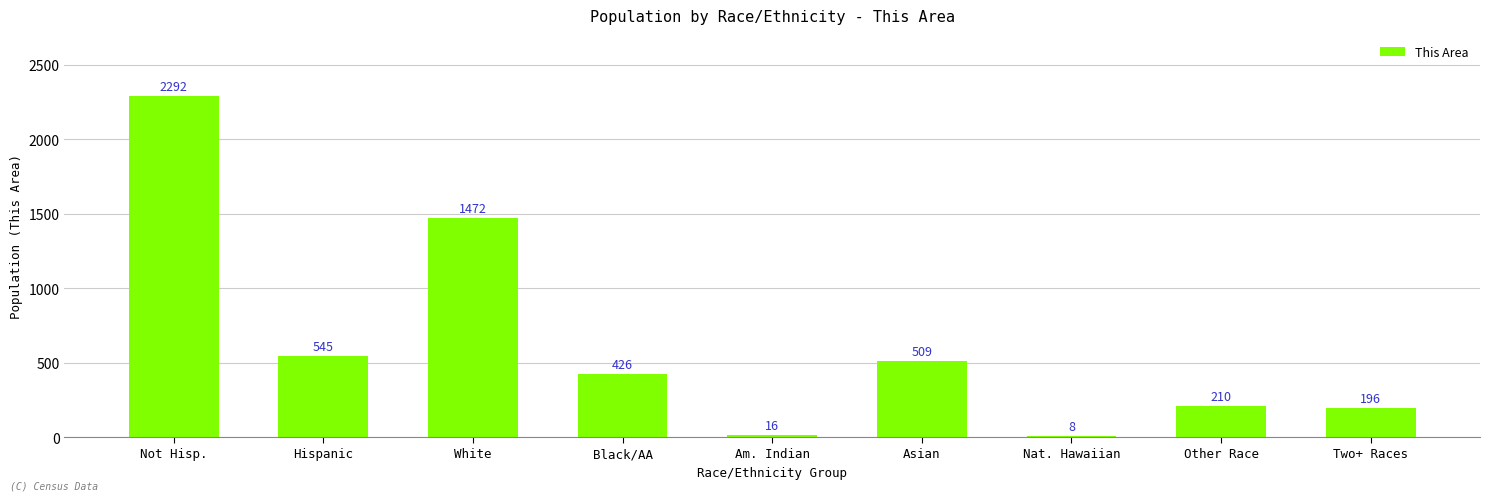

What value does the data have at Black/AA?

426